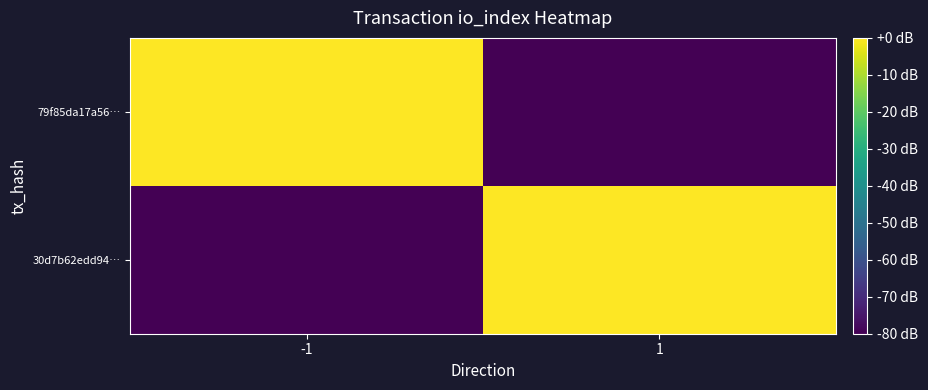

At -1, list the series in order from smallest to largest.

30d7b62edd94…, 79f85da17a56…